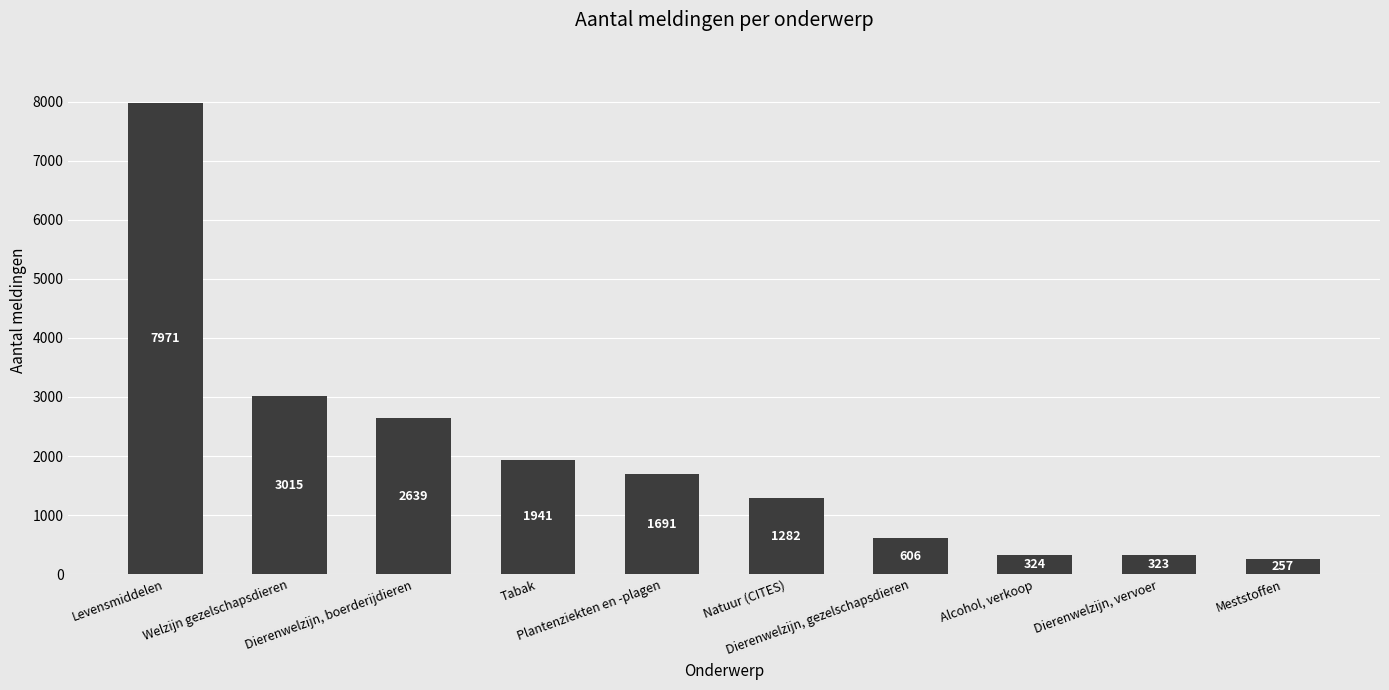

Reading left to right, transcribe all the data shown in this chart.

Levensmiddelen=7971	Welzijn gezelschapsdieren=3015	Dierenwelzijn, boerderijdieren=2639	Tabak=1941	Plantenziekten en -plagen=1691	Natuur (CITES)=1282	Dierenwelzijn, gezelschapsdieren=606	Alcohol, verkoop=324	Dierenwelzijn, vervoer=323	Meststoffen=257